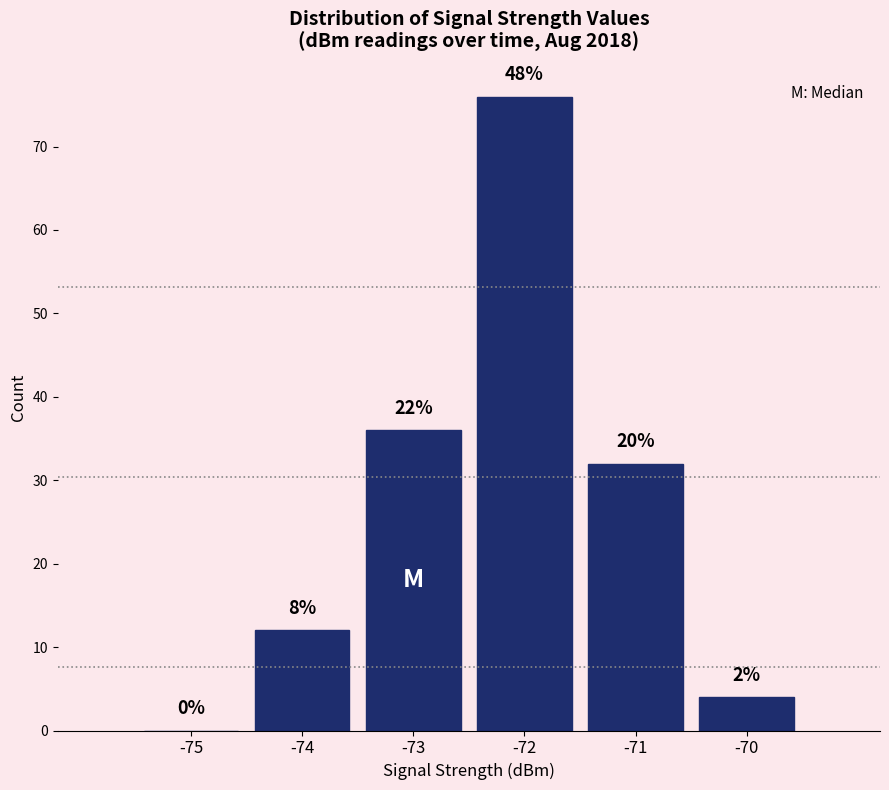

Are the bars horizontal?

No